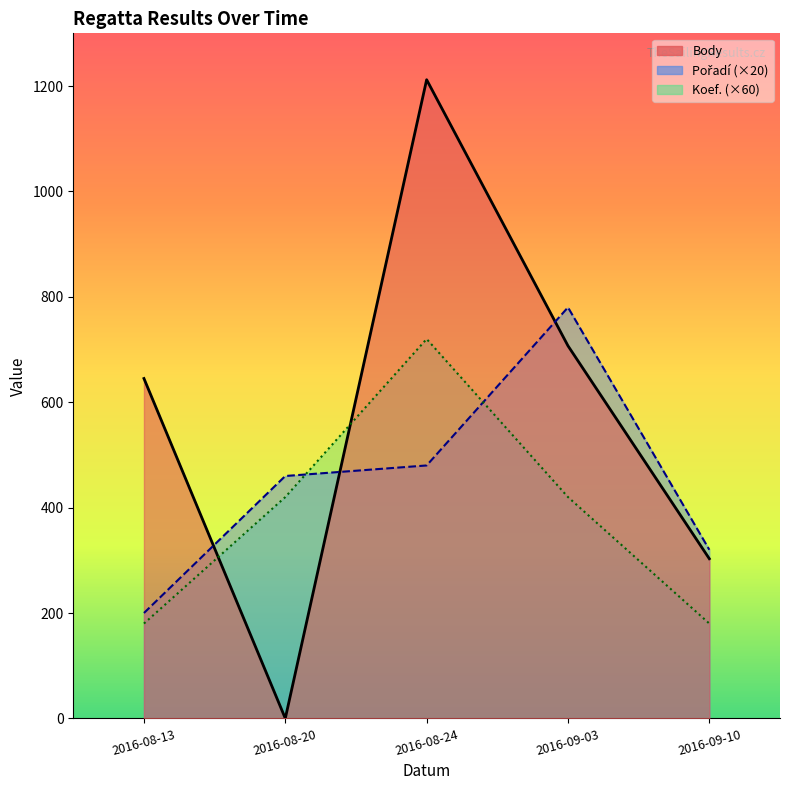

What is the difference between the Body_line values at 2016-09-10 and 2016-08-20?

303